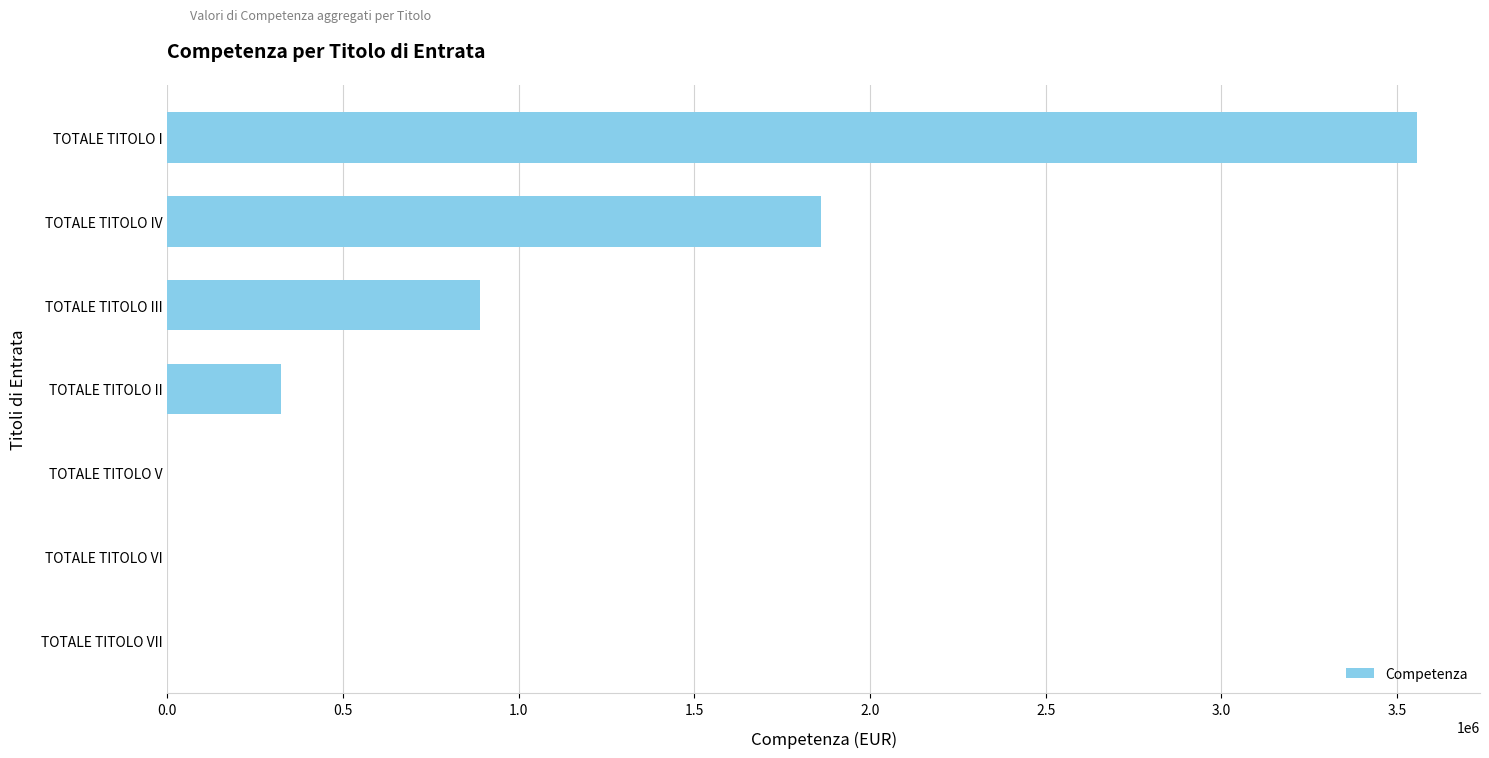

What is the sum of all values?

6632405.9